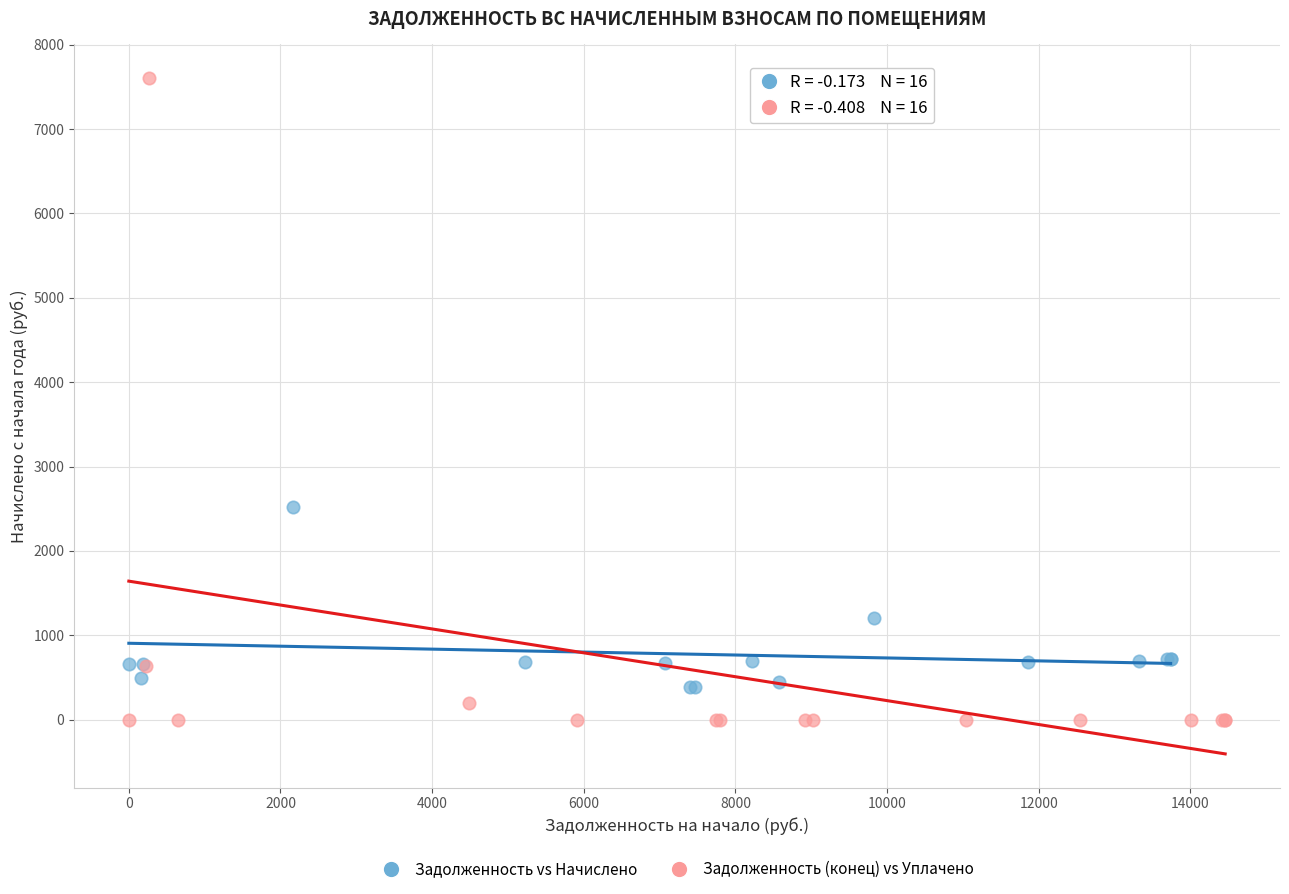

Which series has the widest spread of Y values?

Задолженность (конец) vs Уплачено